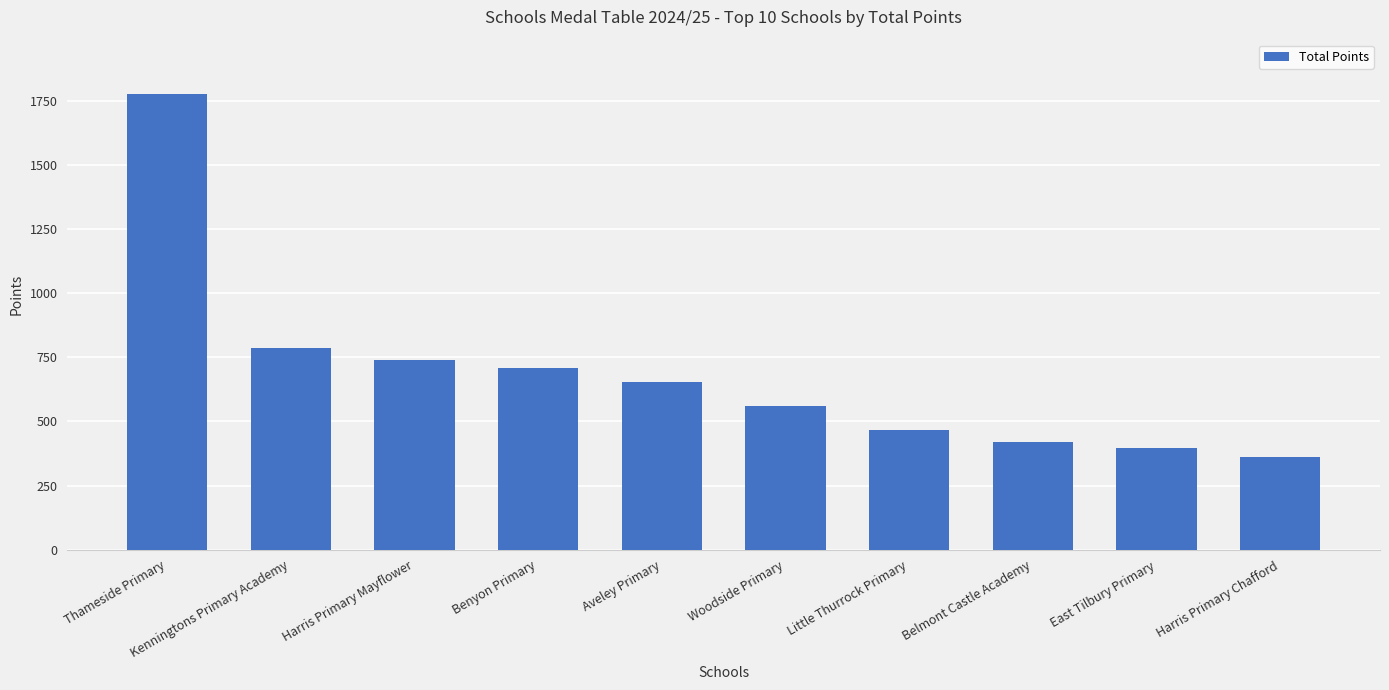

Rank the categories by value from lowest to highest.

Harris Primary Chafford, East Tilbury Primary, Belmont Castle Academy, Little Thurrock Primary, Woodside Primary, Aveley Primary, Benyon Primary, Harris Primary Mayflower, Kenningtons Primary Academy, Thameside Primary